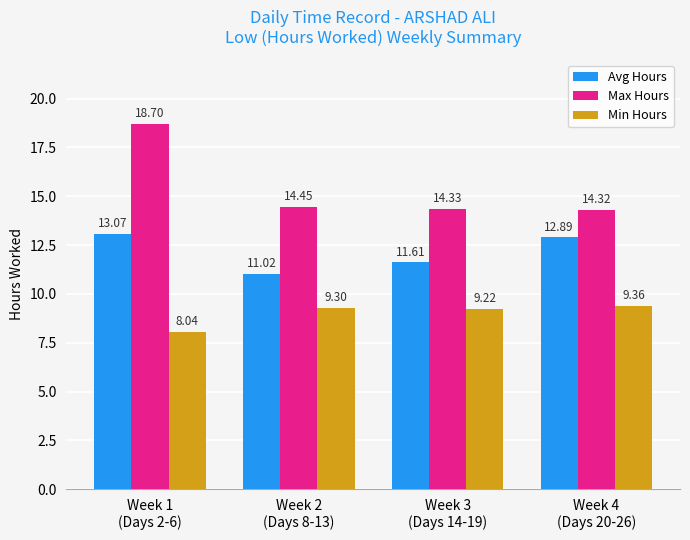

What is the smallest value displayed?

8.0